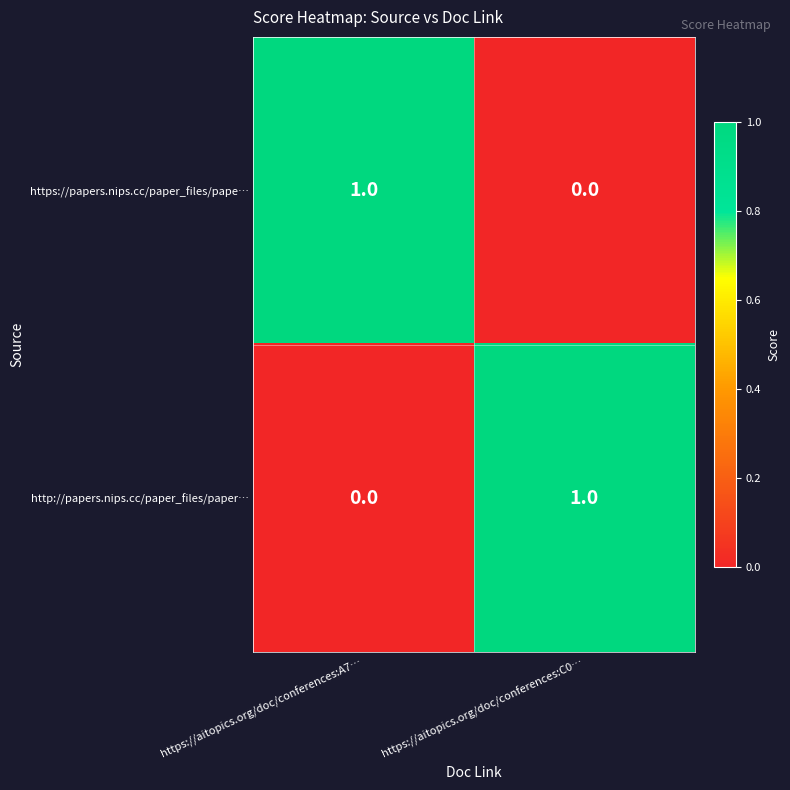

At https://aitopics.org/doc/conferences:C0…, list the series in order from largest to smallest.

http://papers.nips.cc/paper_files/paper…, https://papers.nips.cc/paper_files/pape…